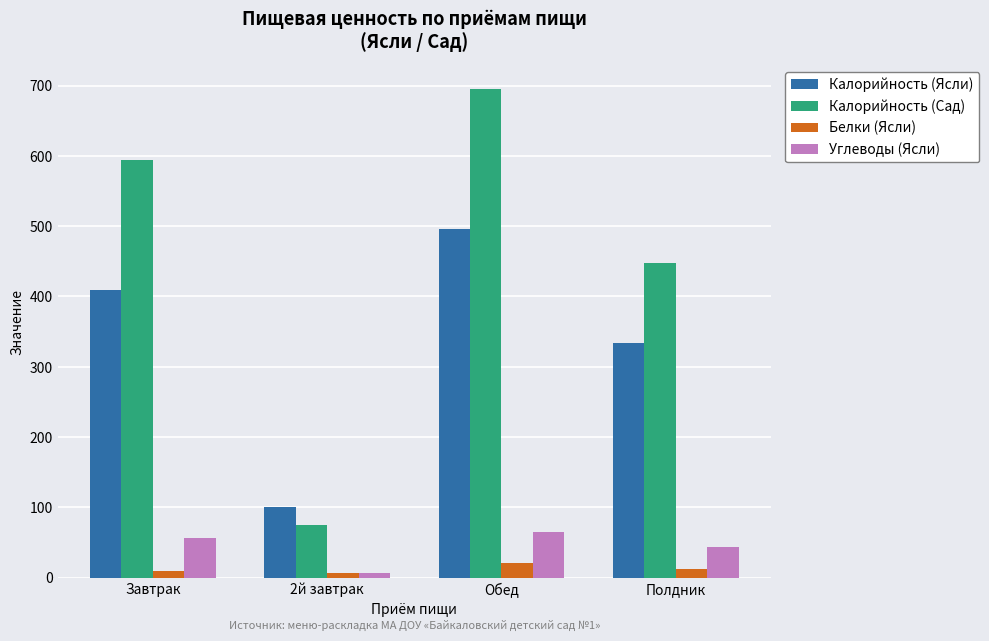

What are all the series names shown in the legend?

Калорийность (Ясли), Калорийность (Сад), Белки (Ясли), Углеводы (Ясли)